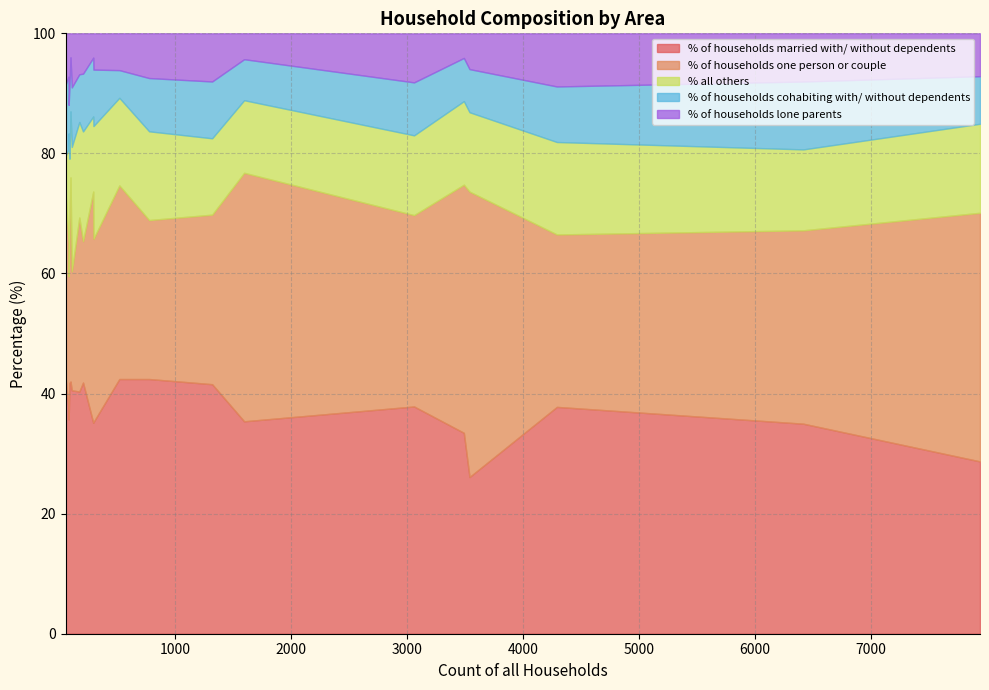

What is the lowest value of the % of households married with/ without dependents series?

26.1